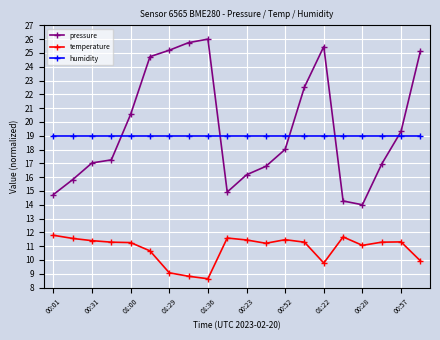

True or false: temperature and pressure cross at least once.

False